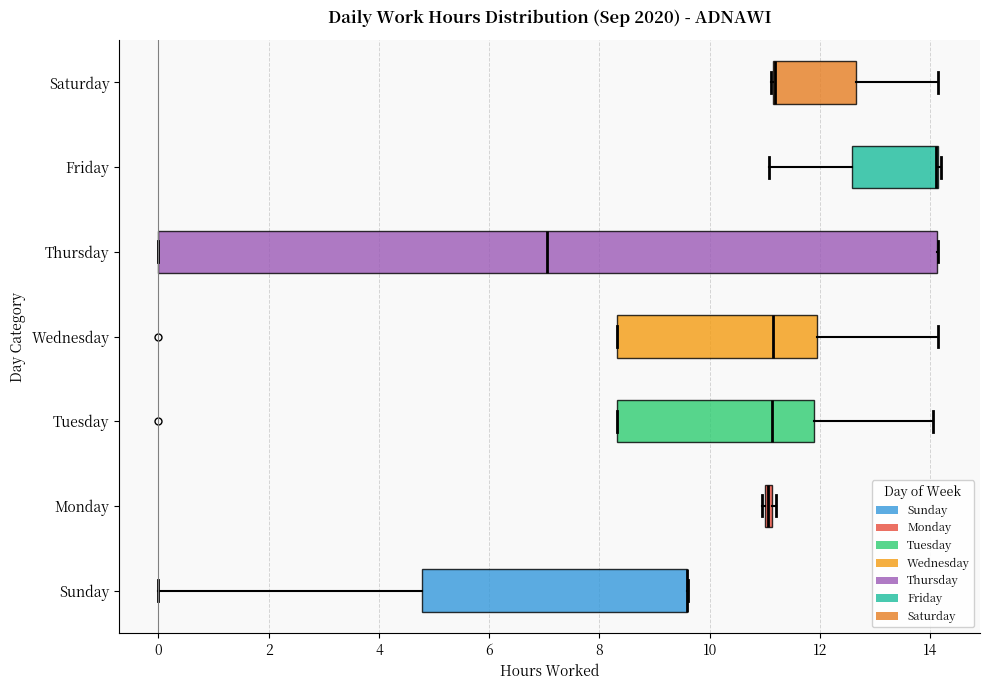

Which box is the widest, from its left edge to its right edge?

Thursday